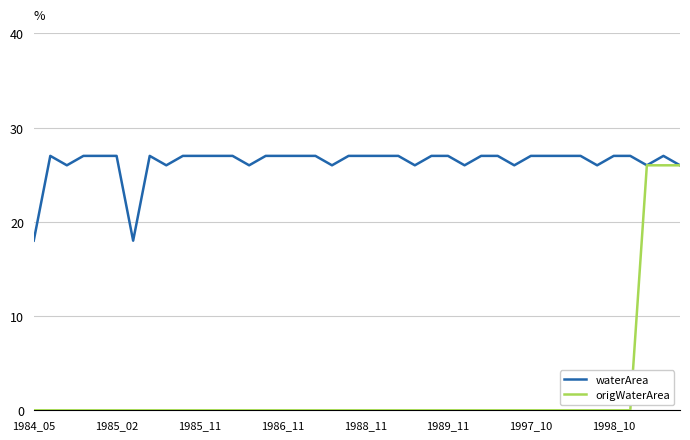

What is the maximum value shown in the chart?

27